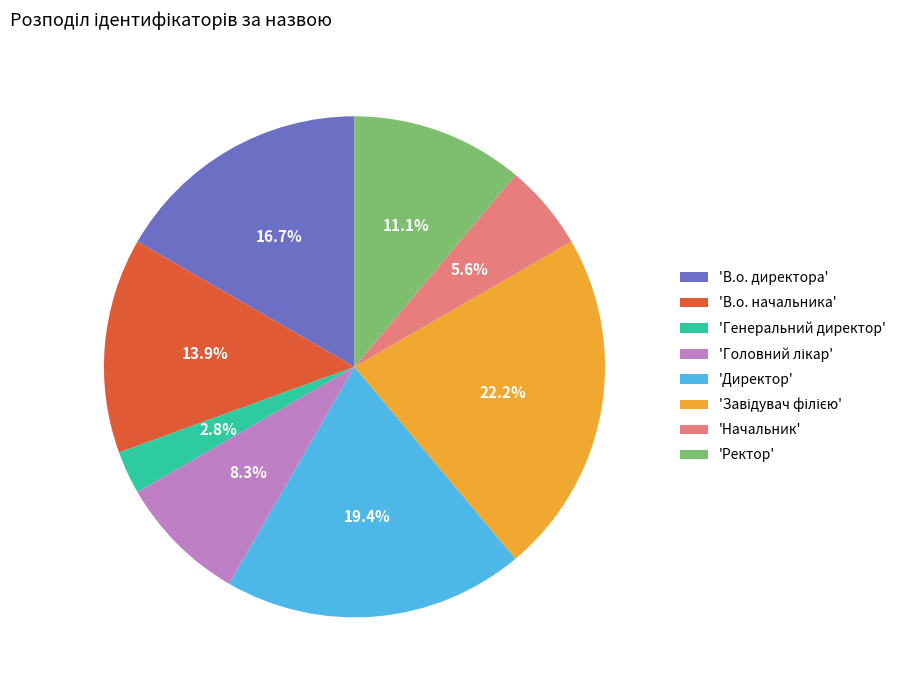

Is 'Ректор' the majority of the pie?

No